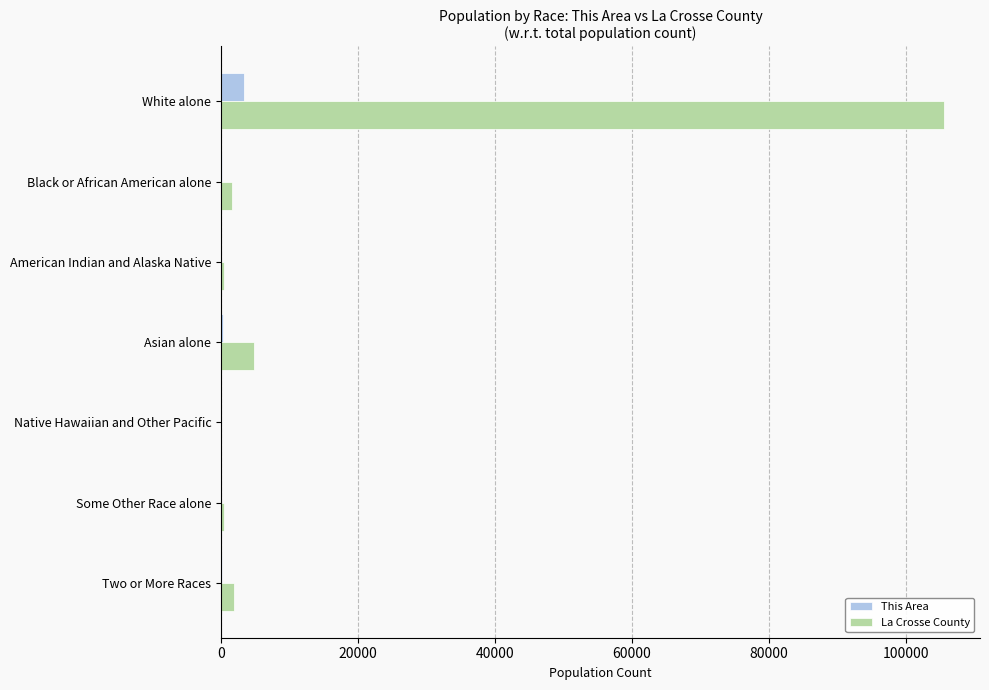

True or false: La Crosse County has a value of 158119 at White alone.

False